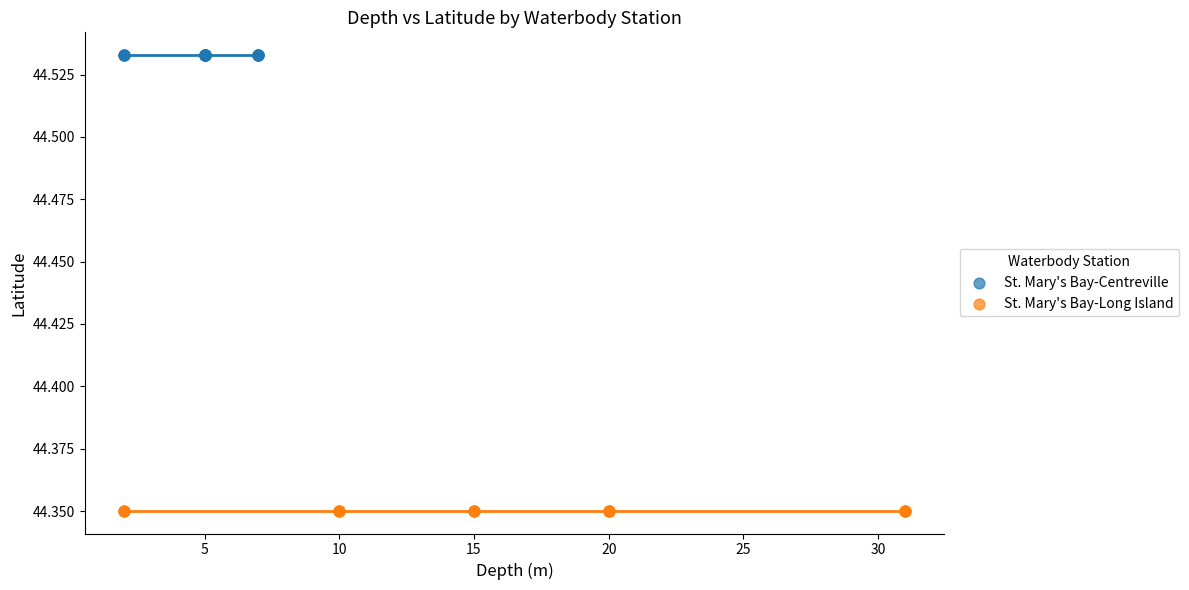

Which series contains the lowest Y value?

St. Mary's Bay-Long Island